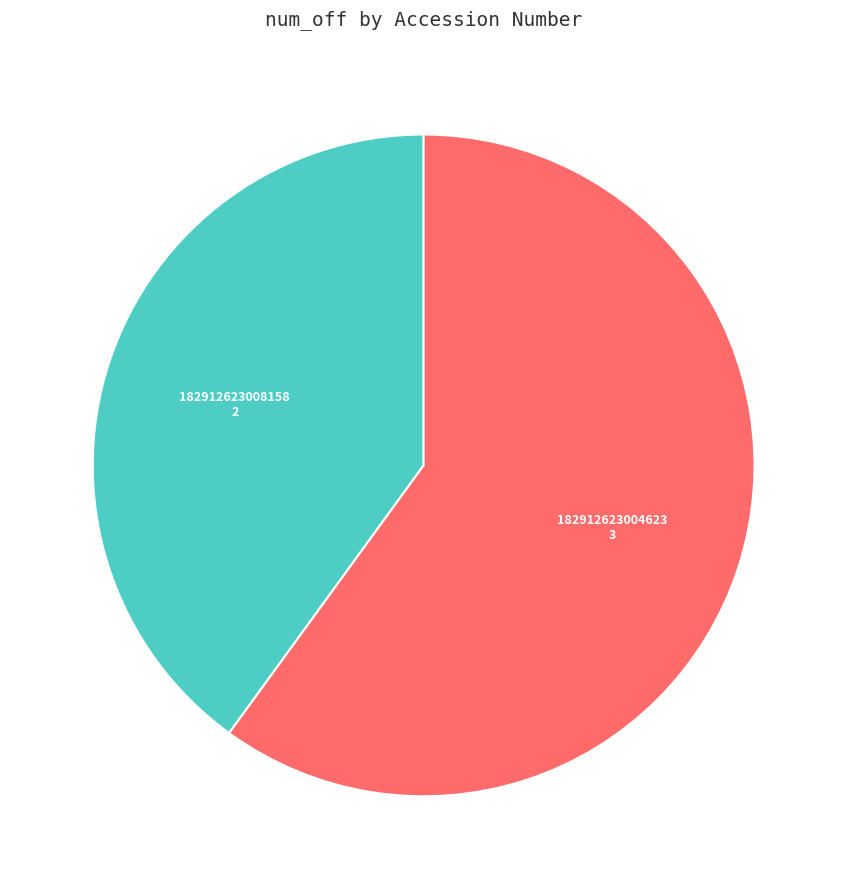

Does any single category account for the majority?

Yes